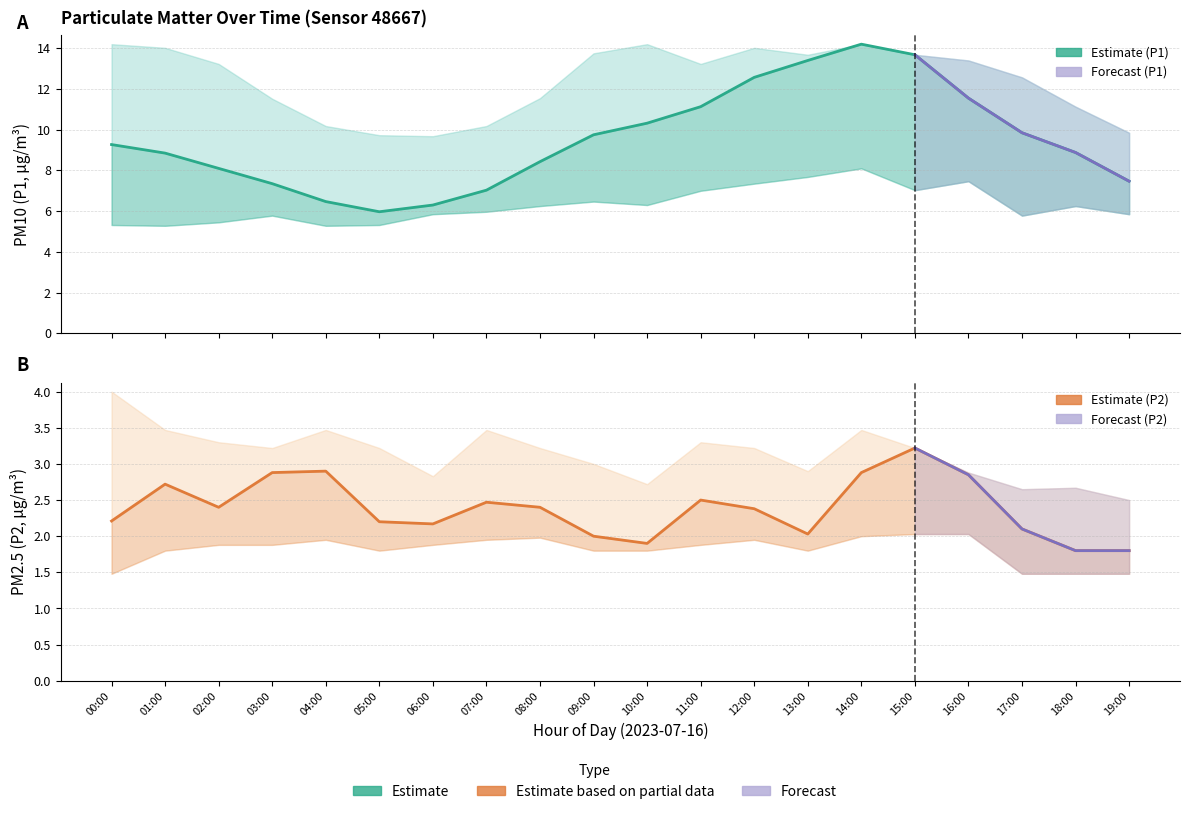

Which category has the highest value across all series?

14:00